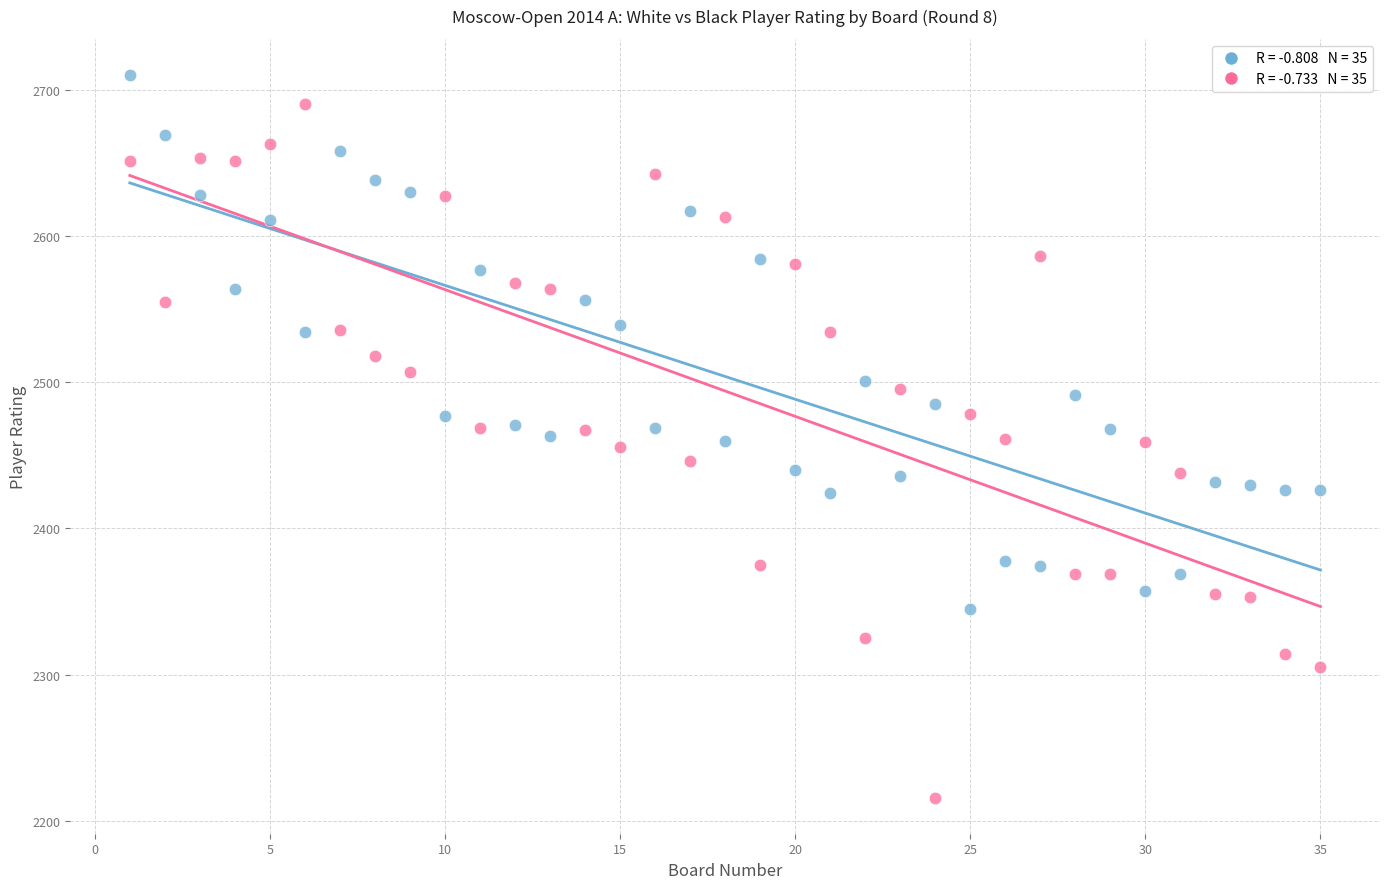

Across all data points, what is the range of X values (max minus min)?

34